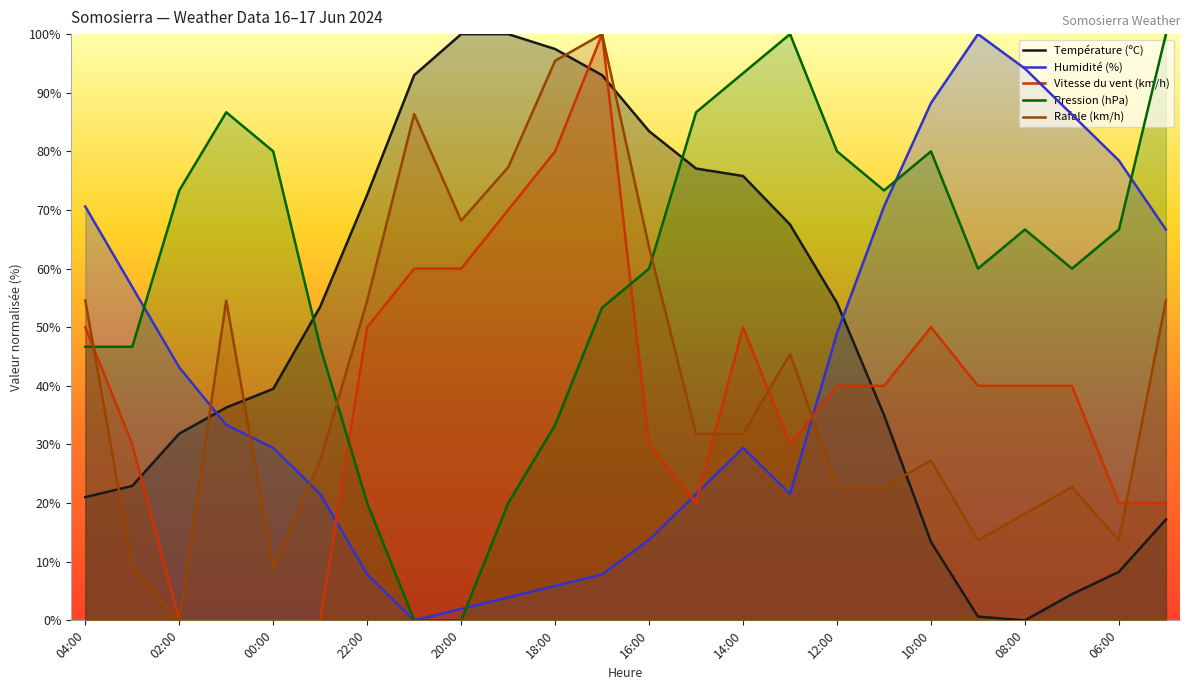

What is the maximum value shown in the chart?

100.0